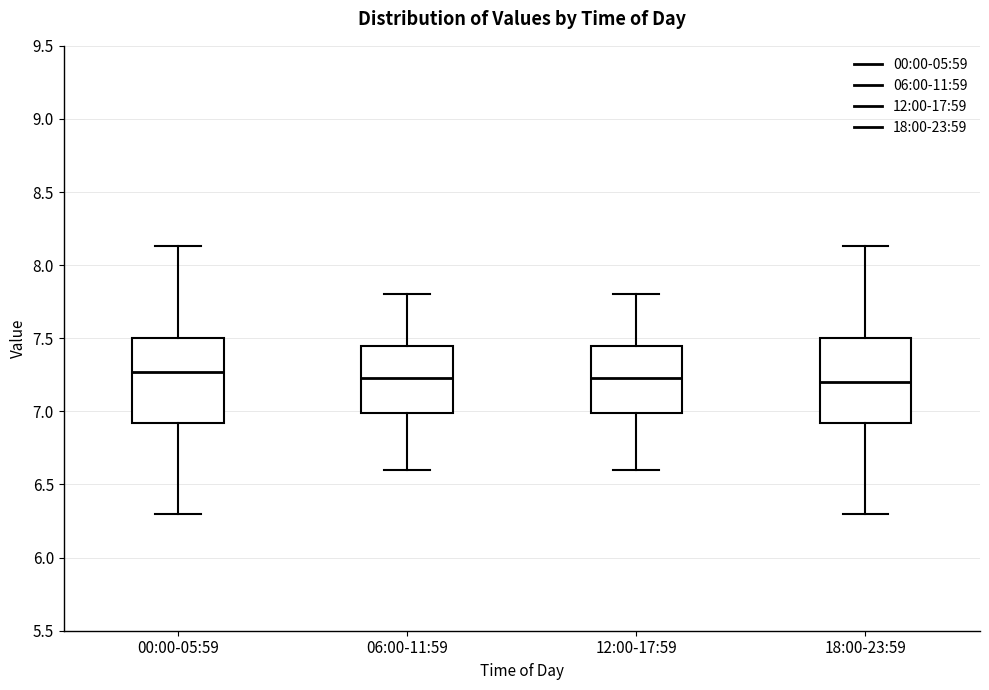

Where does the upper whisker of the box for 12:00-17:59 end on the y-axis? The values are not printed on the chart, so give them approximately, as read against the axis.

7.80